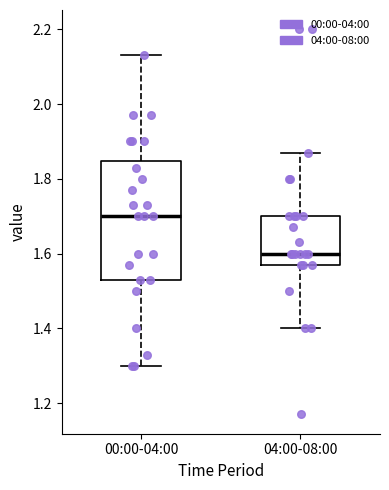

Which box has the lowest median line?

04:00-08:00